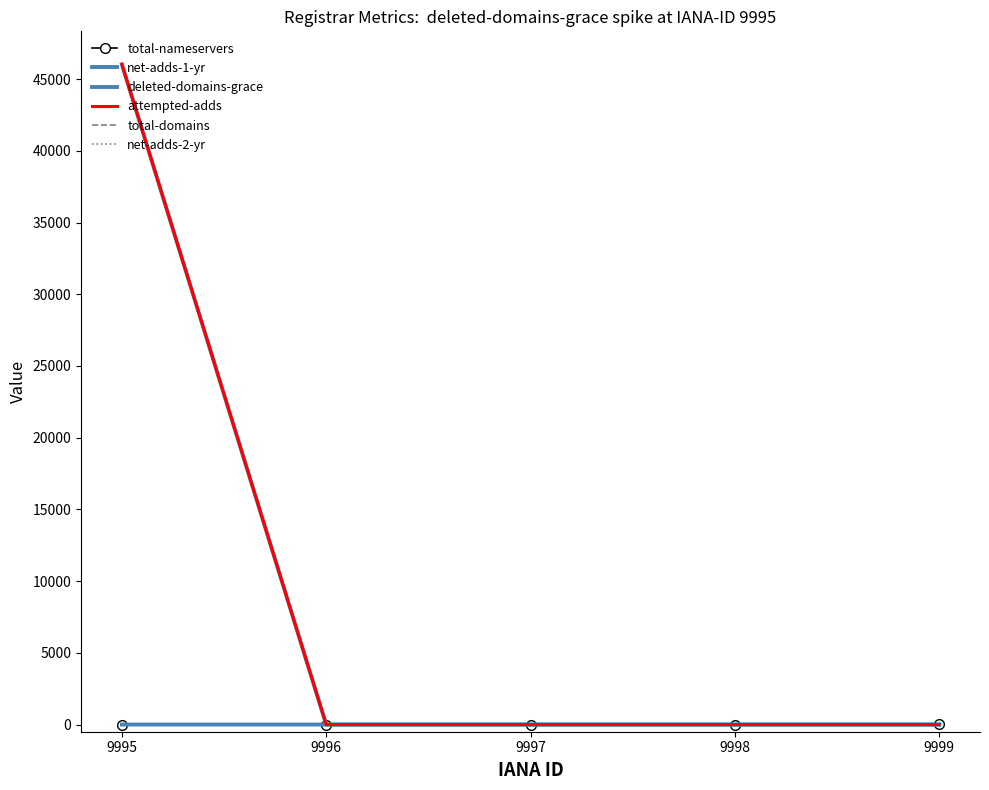

Which category has the highest value in the net-adds-2-yr series?

9995